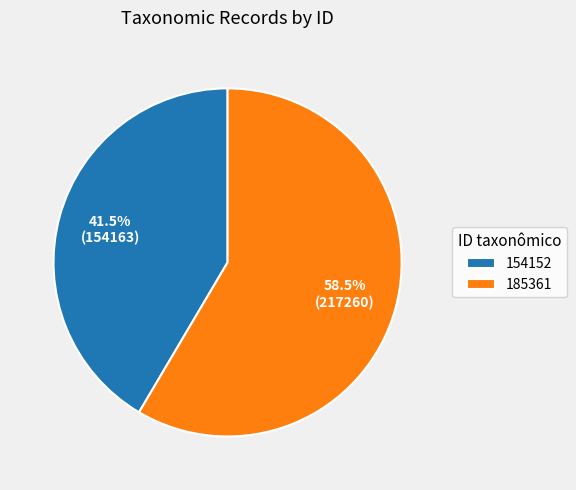

True or false: 185361 accounts for 68% of the total.

False